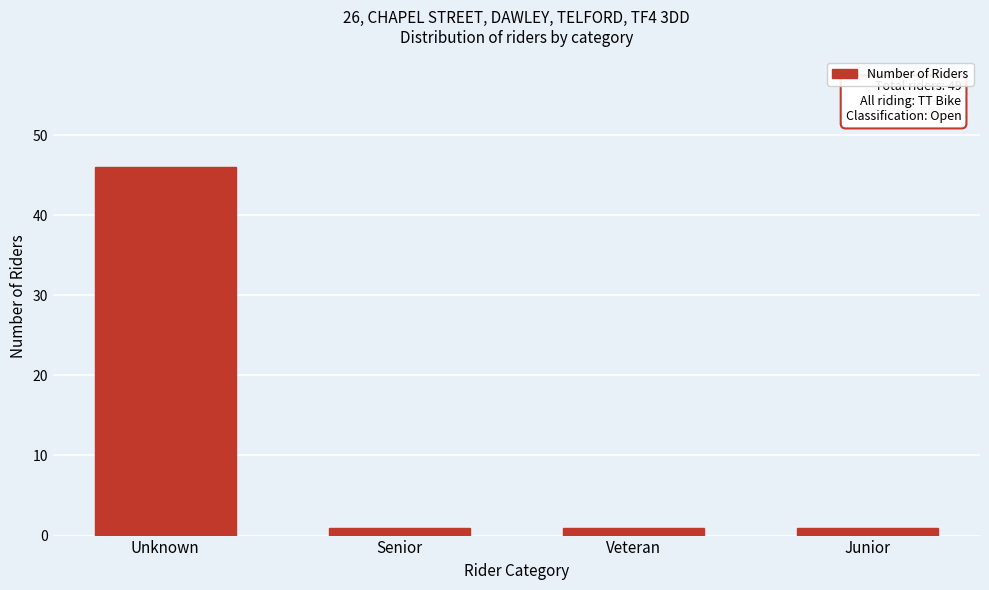

Reading right to left, transcribe all the data shown in this chart.

1	1	1	46